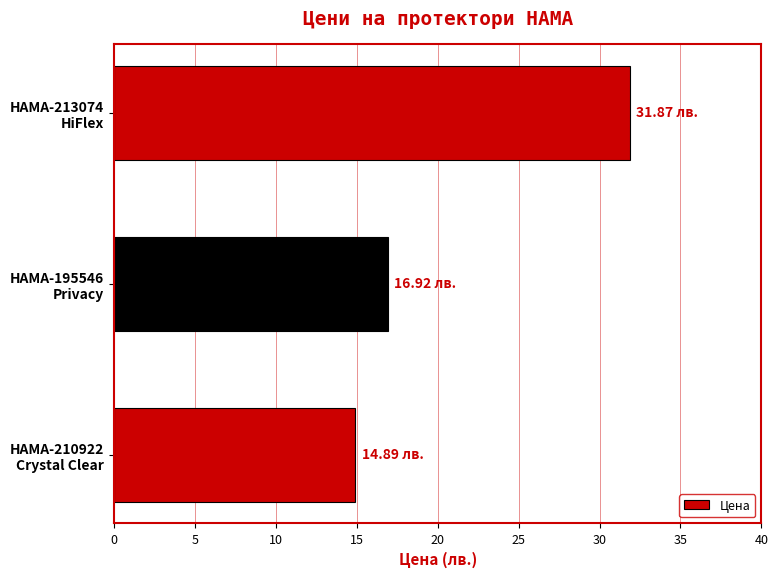

What is the difference between the maximum and second lowest values?

15.0